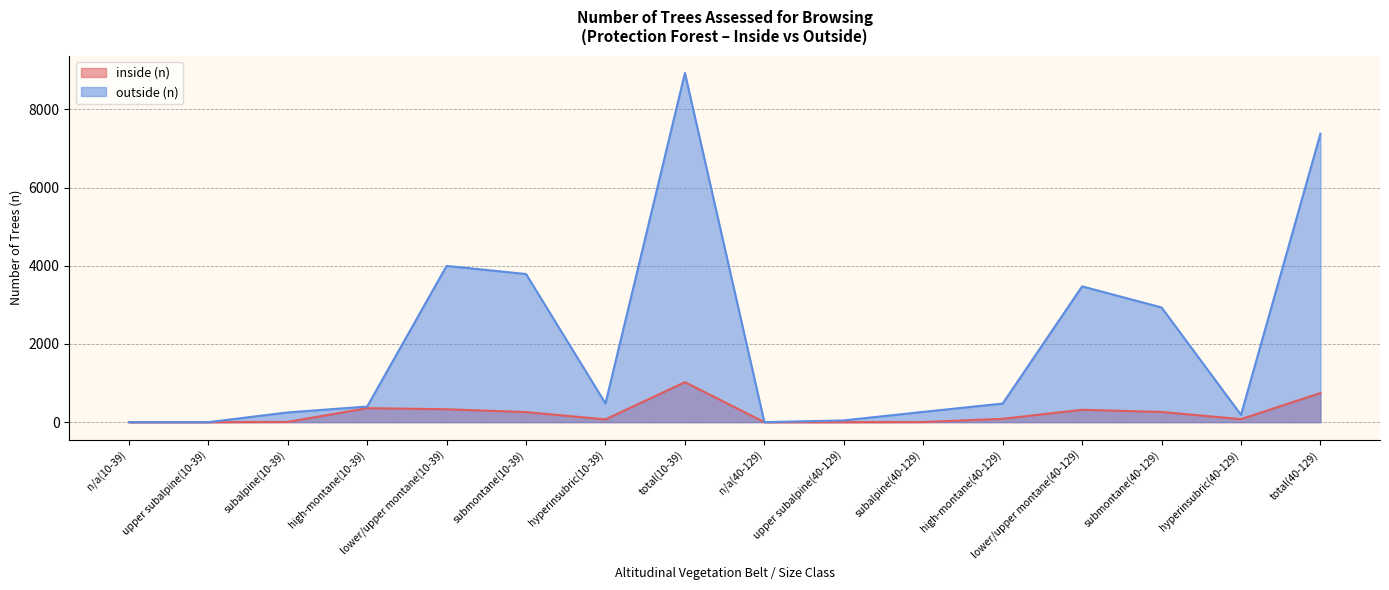

What are all the series names shown in the legend?

inside (n), outside (n)